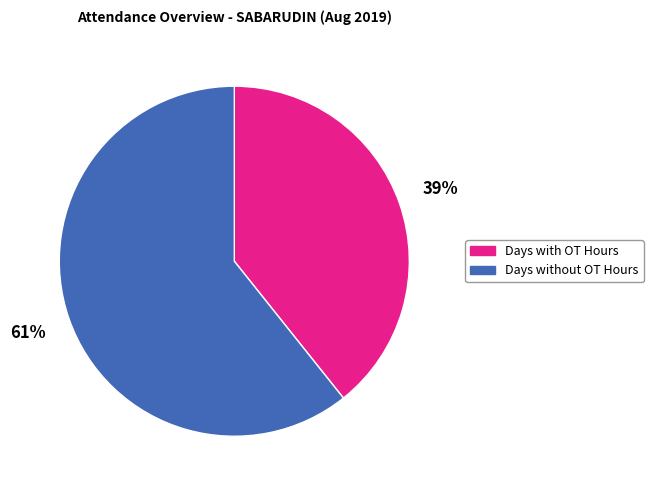

True or false: Days without OT Hours accounts for 61% of the total.

True